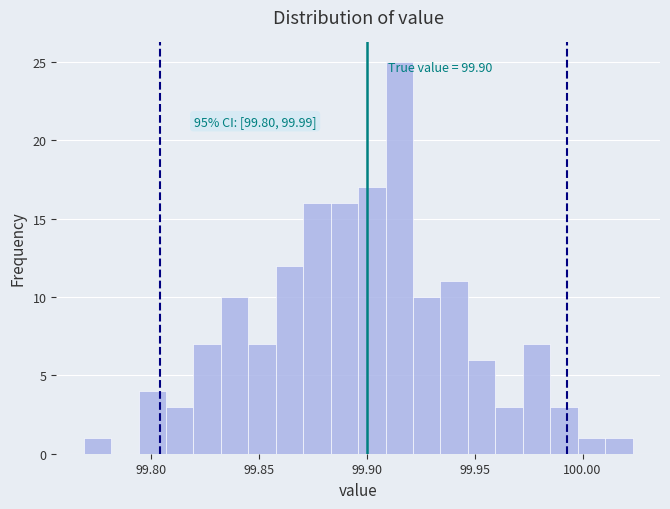

Read against the x-axis, roughly where is the centre of the tallest bar?

99.915